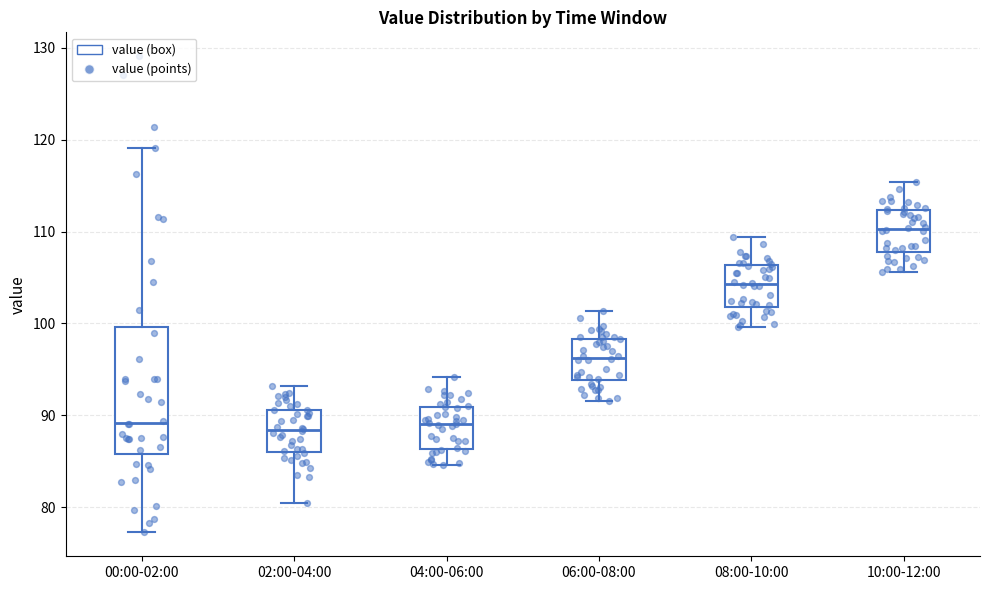

Reading left to right, read every box against the y-axis: the position of its median line, the range the box covers, and the ends of its whiskers. The values are not printed on the chart, so give them approximately, as read against the axis.

00:00-02:00: median 89, box 86 to 100, whiskers 77 to 119
02:00-04:00: median 88, box 86 to 91, whiskers 80 to 93
04:00-06:00: median 89, box 86 to 91, whiskers 85 to 94
06:00-08:00: median 96, box 94 to 98, whiskers 92 to 101
08:00-10:00: median 104, box 102 to 106, whiskers 100 to 109
10:00-12:00: median 110, box 108 to 112, whiskers 106 to 115